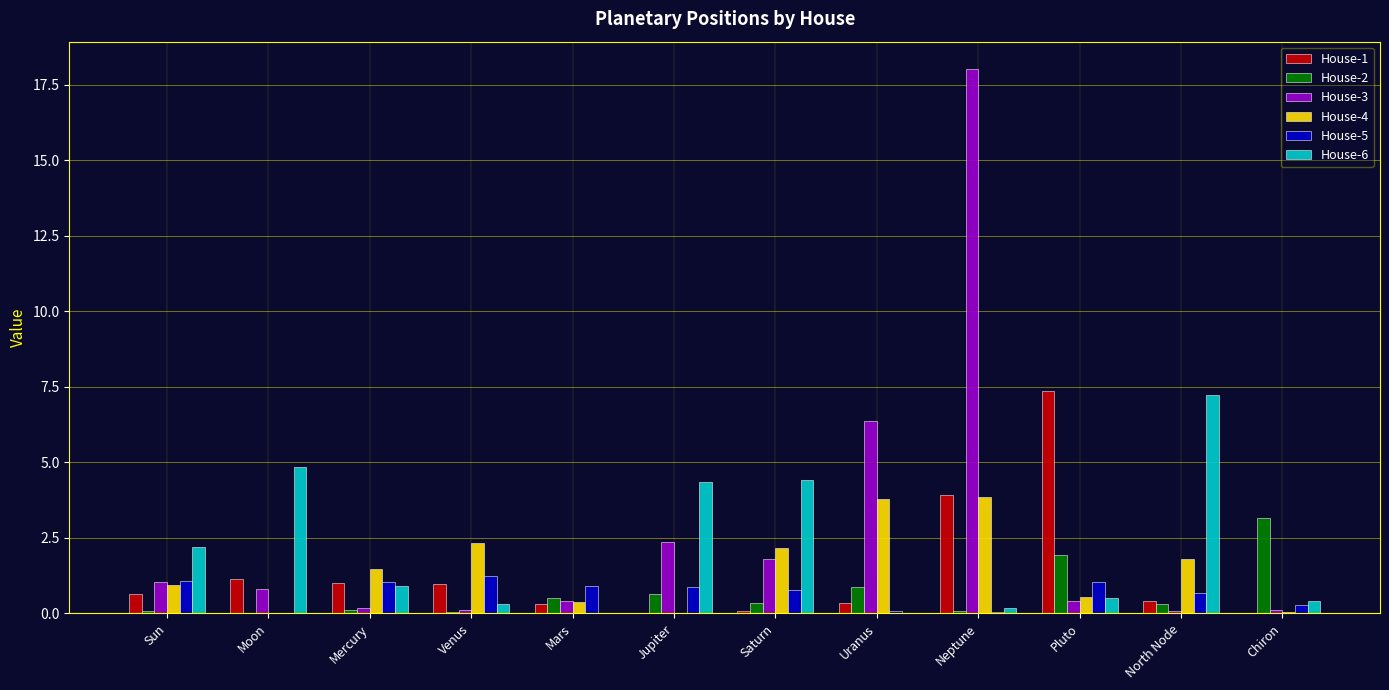

What is the maximum value shown in the chart?

18.0